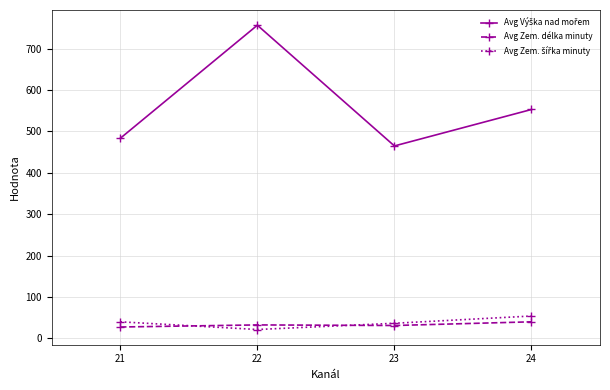

Is it true that Avg Zem. délka minuty equals 31.1 at 23?

True